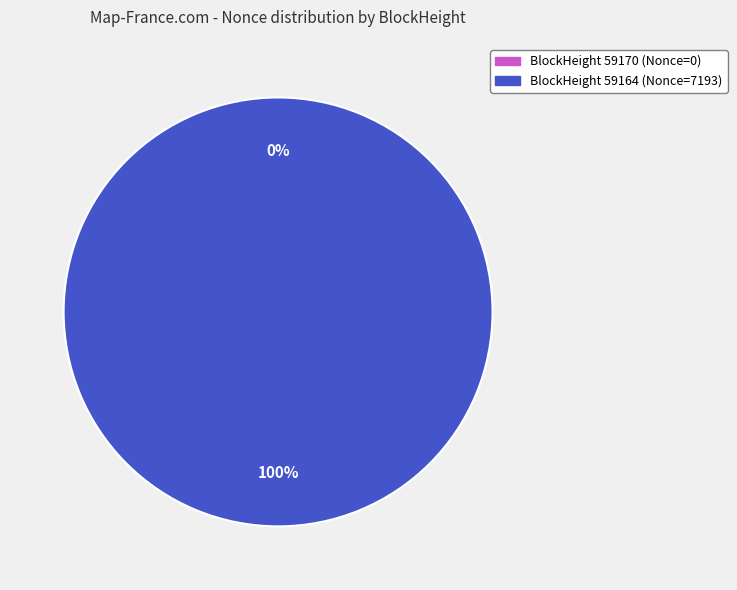

What is the change in value from 59170 to 59164?

+7193